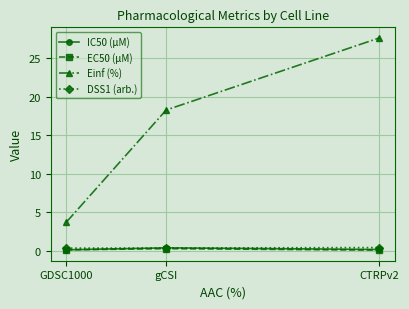

What is the maximum value for Einf (%)?

27.7